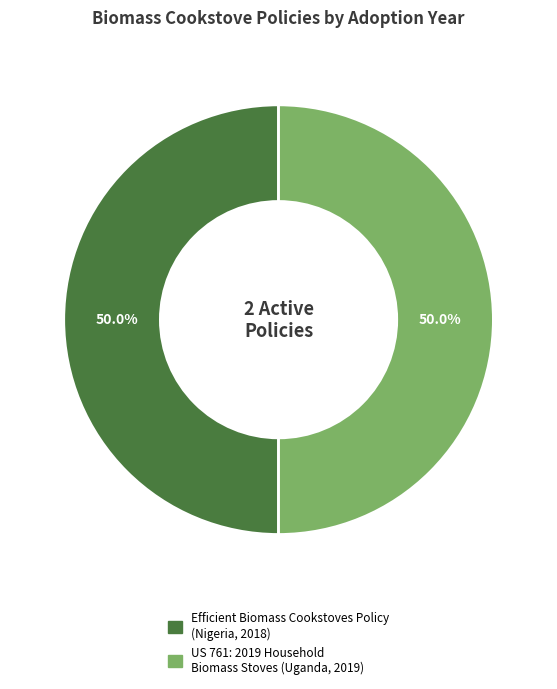

To the nearest percent, what is the average slice percentage?

50%